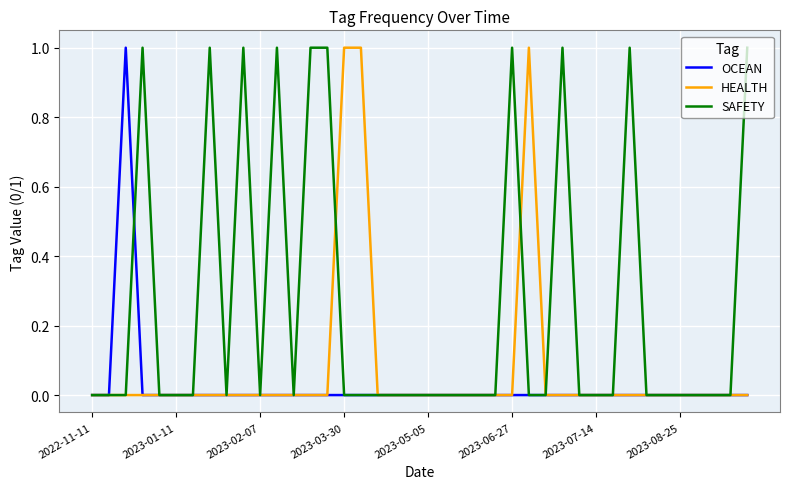

List the series in order of their overall mean, lowest first.

OCEAN, HEALTH, SAFETY